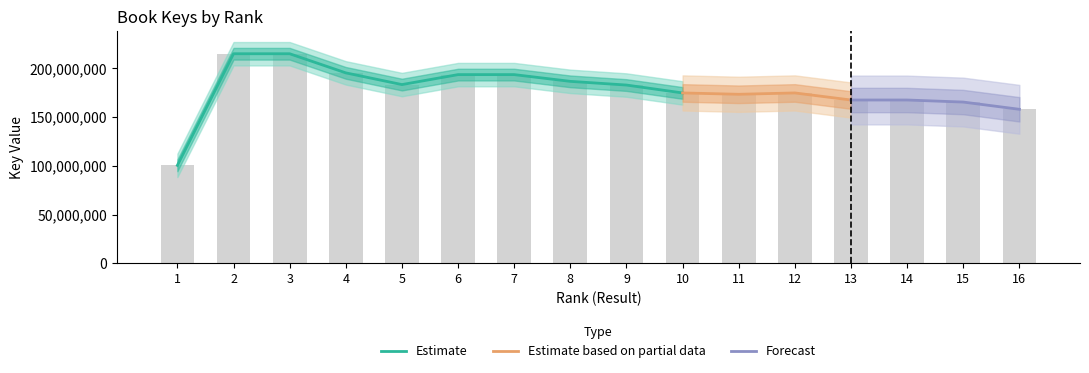

List the labels in order of value, smallest first.

1, 16, 15, 13, 14, 11, 10, 12, 9, 5, 8, 7, 6, 4, 3, 2